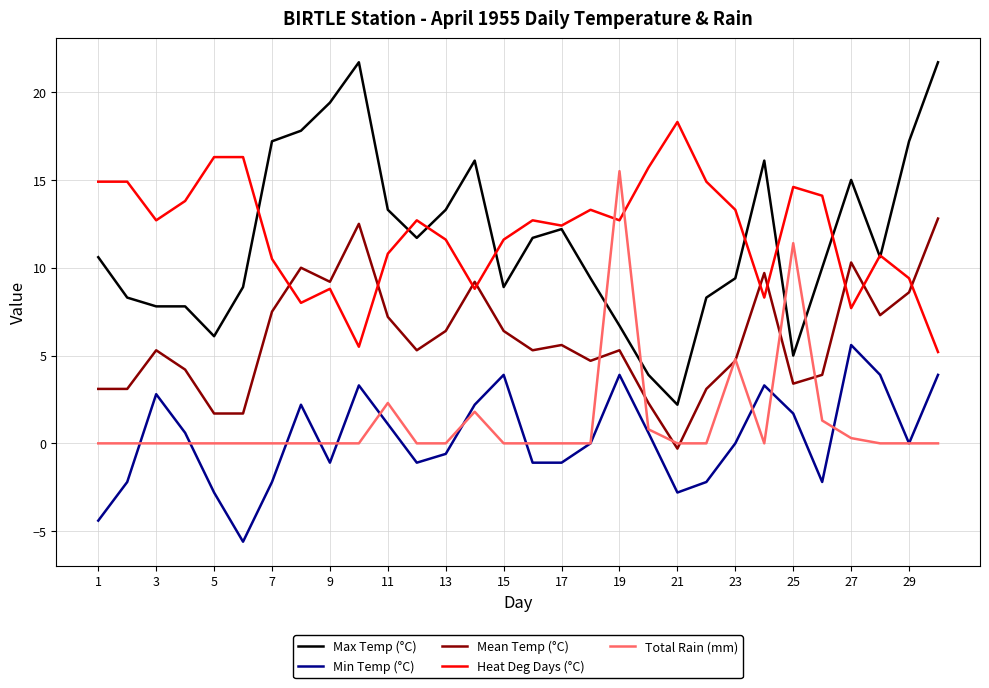

How many lines are shown in the chart?

5